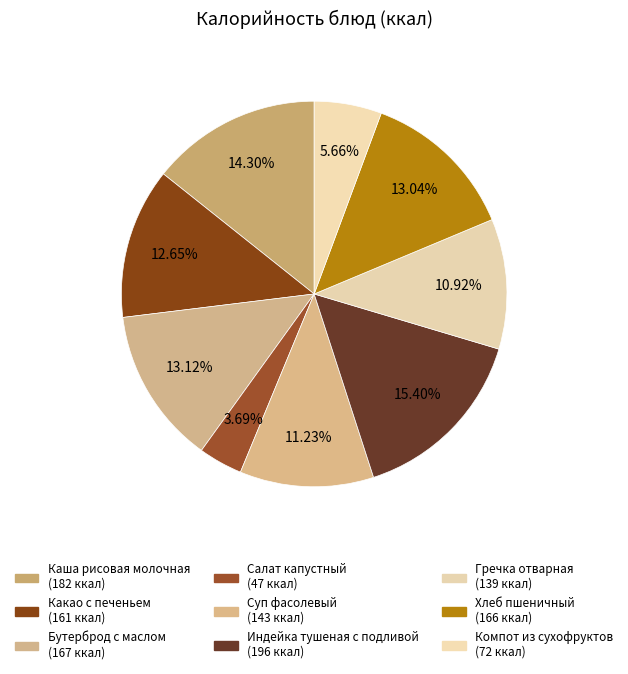

Between Бутерброд с маслом and Гречка отварная, which is larger?

Бутерброд с маслом